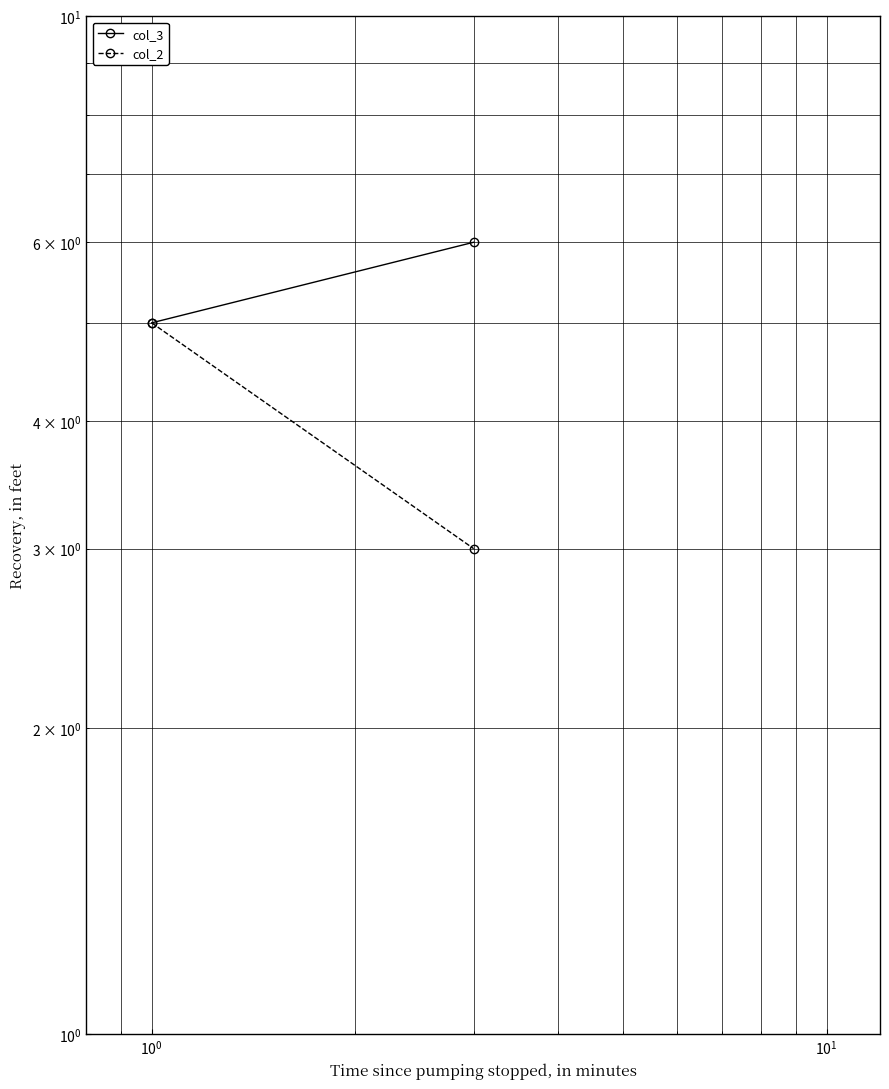

The value of col_3 at $\mathdefault{10^{-1}}$ is 10. True or false?

False